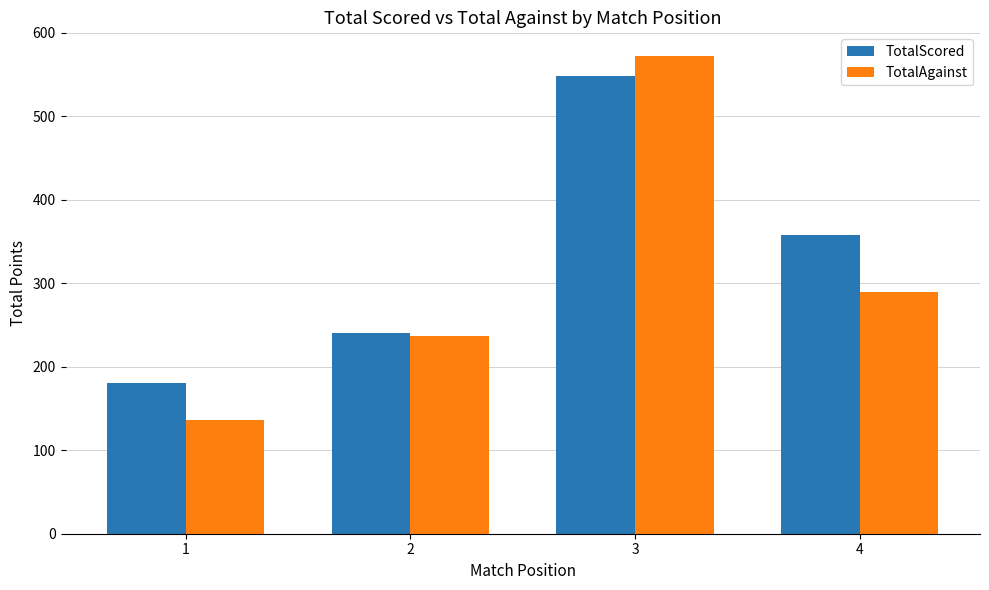

What is the average value of the TotalScored series?

332